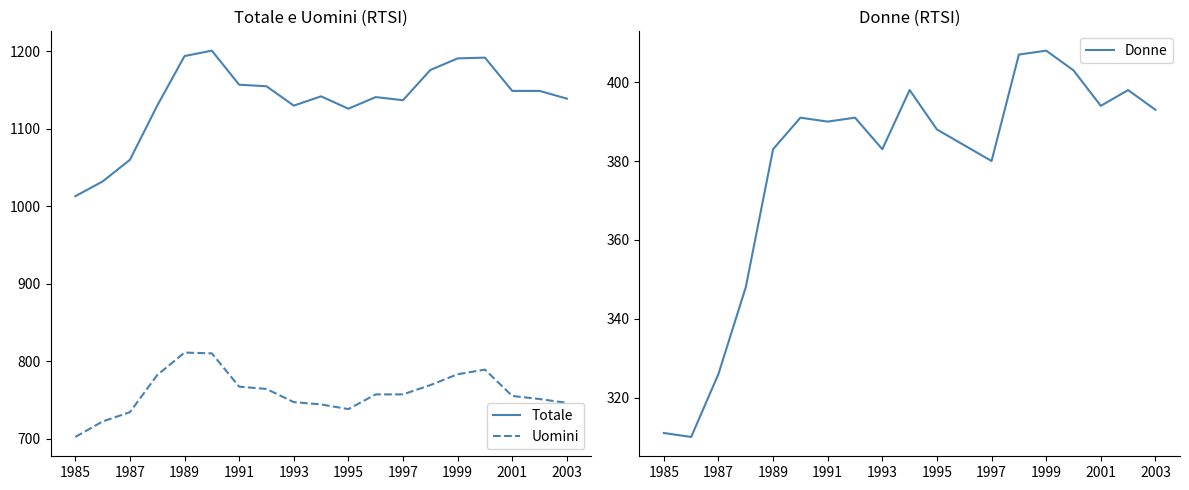

How many categories are shown in the chart?

19